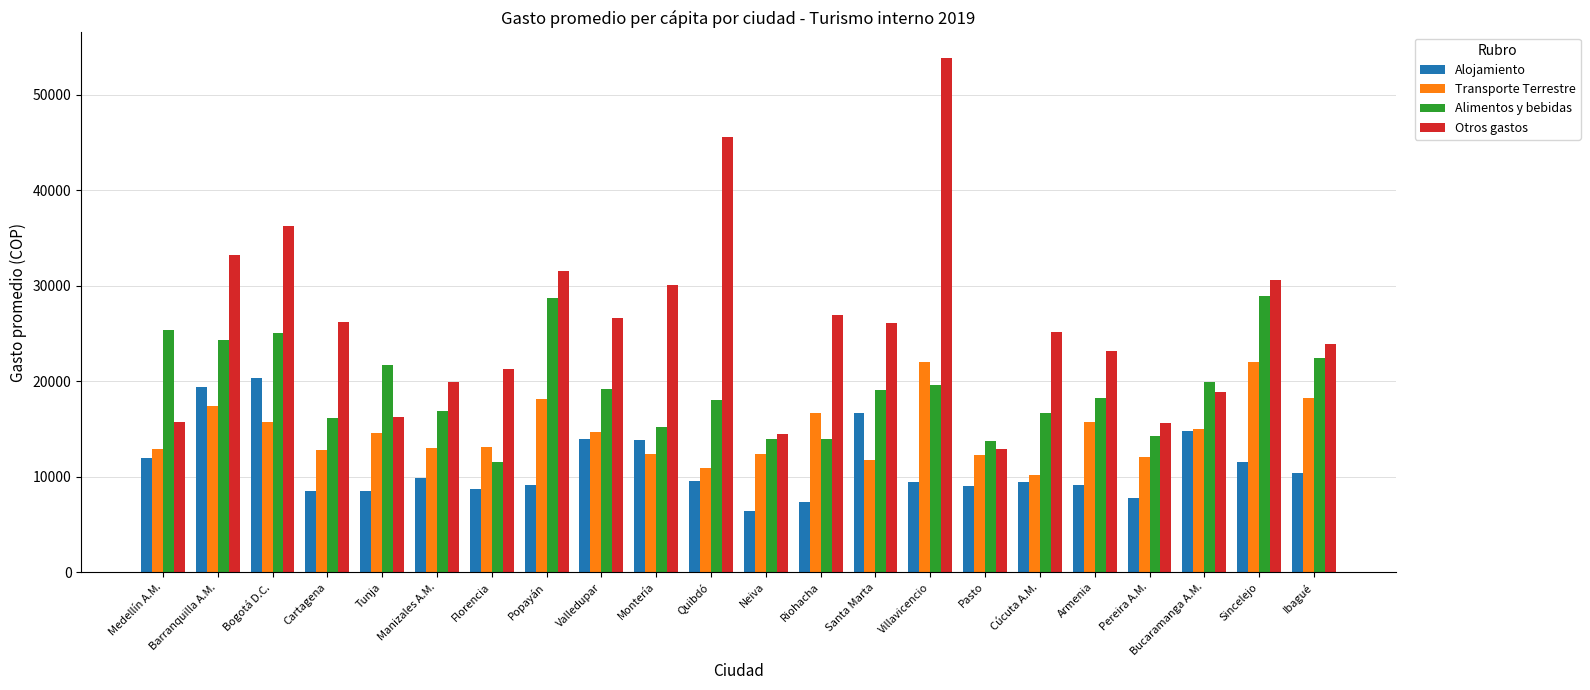

What is the maximum value for Alojamiento?

20309.1